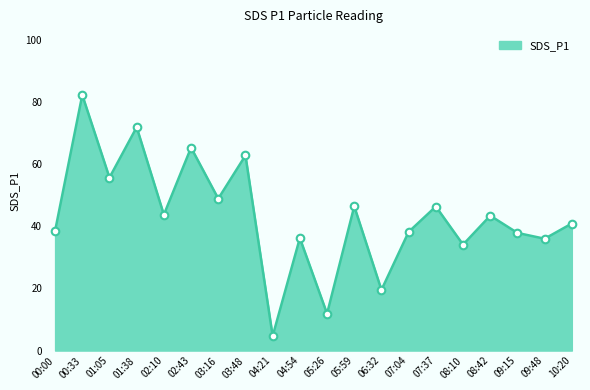

Between 07:04 and 05:26, which is larger?

07:04